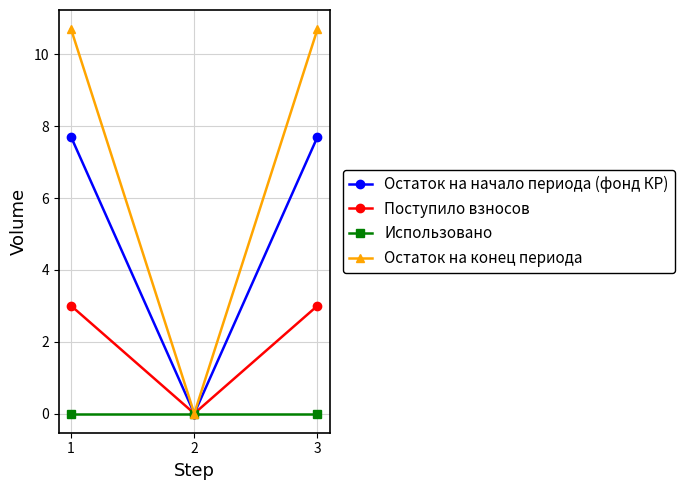

How many lines are shown in the chart?

4